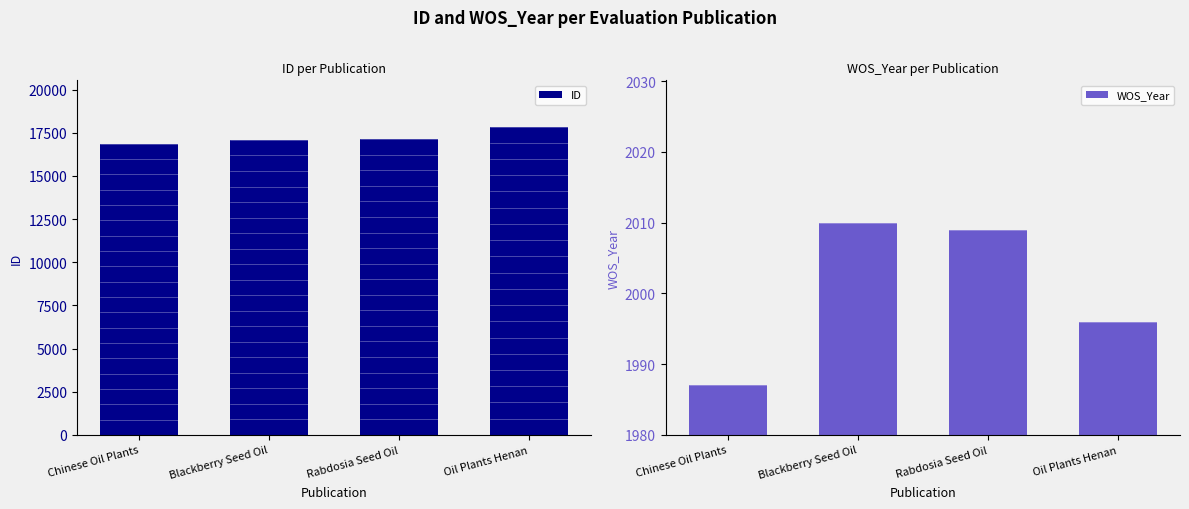

The value of ID at Blackberry Seed Oil is 28455. True or false?

False